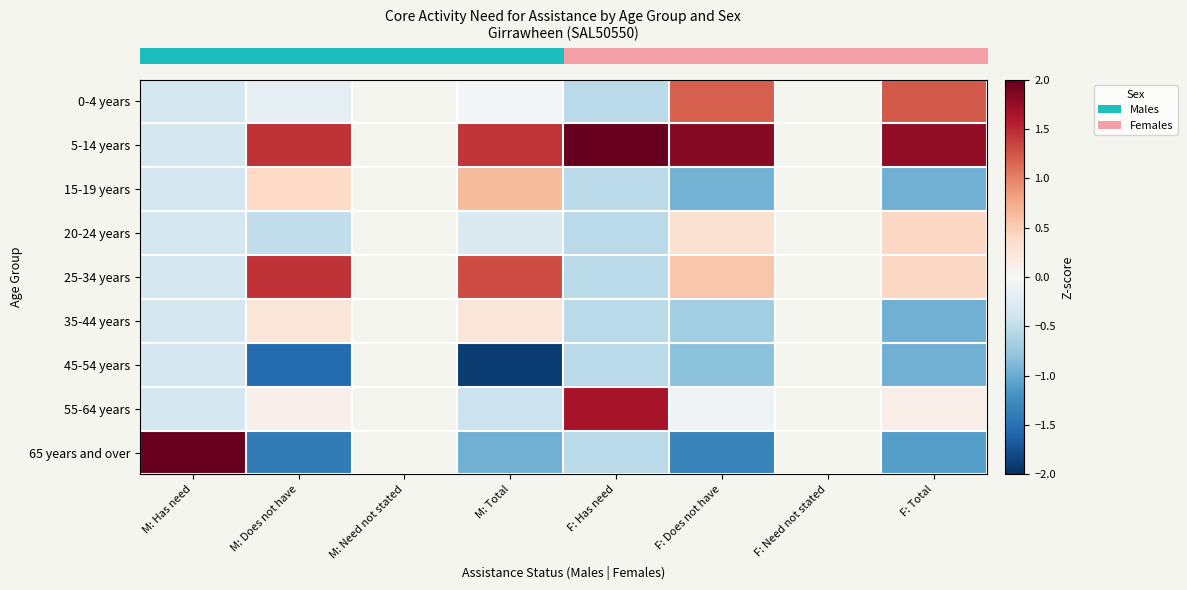

At how many categories does at least one series exceed 0?

6